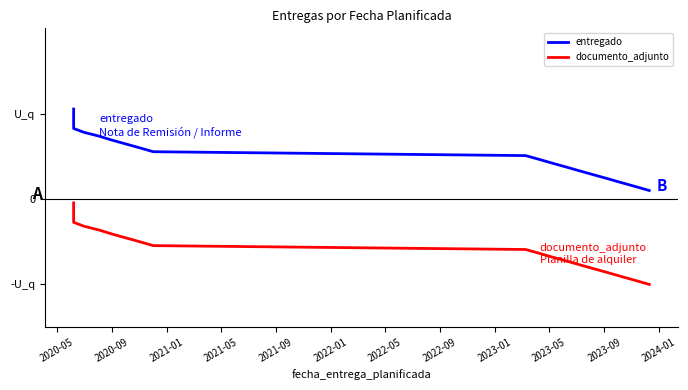

At how many categories does at least one series exceed 0?

22